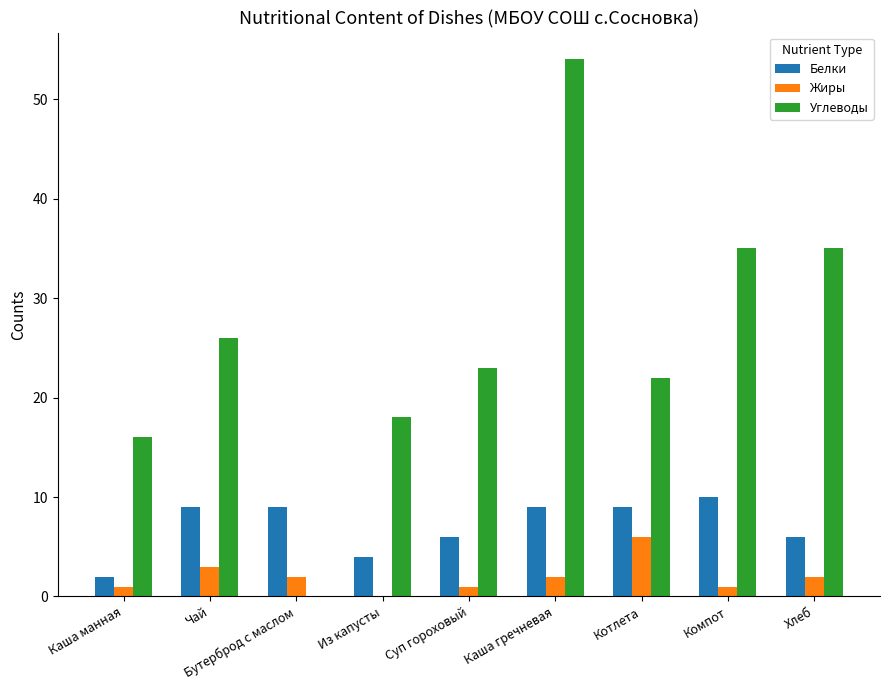

Reading left to right, what are all the values shown in this chart?

Белки: 2	9	9	4	6	9	9	10	6
Жиры: 1	3	2	0	1	2	6	1	2
Углеводы: 16	26	0	18	23	54	22	35	35